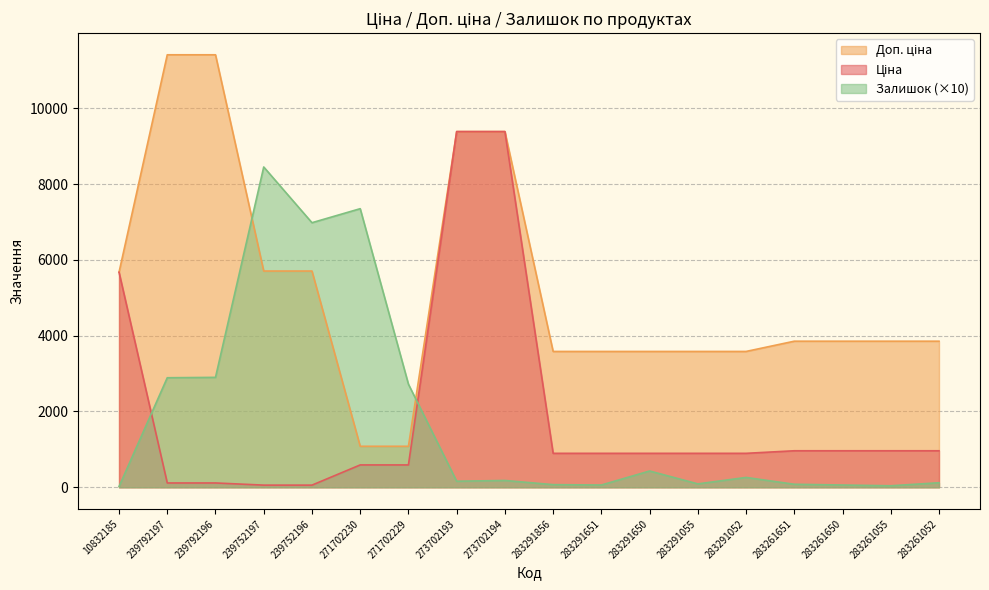

Which category has the lowest value in the Ціна series?

239752197